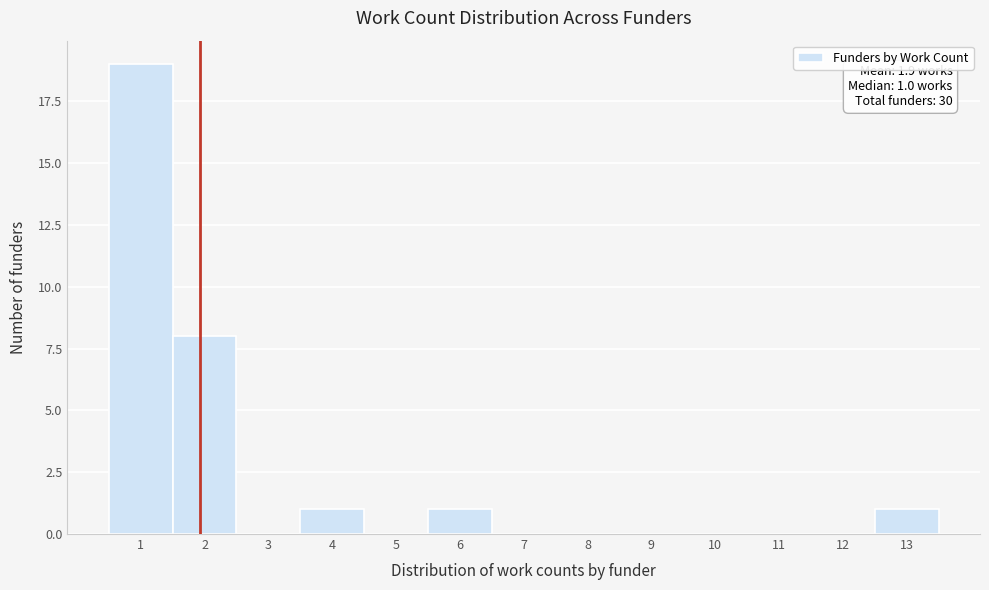

Which range on the x-axis has the tallest bar?

0.5 to 1.5